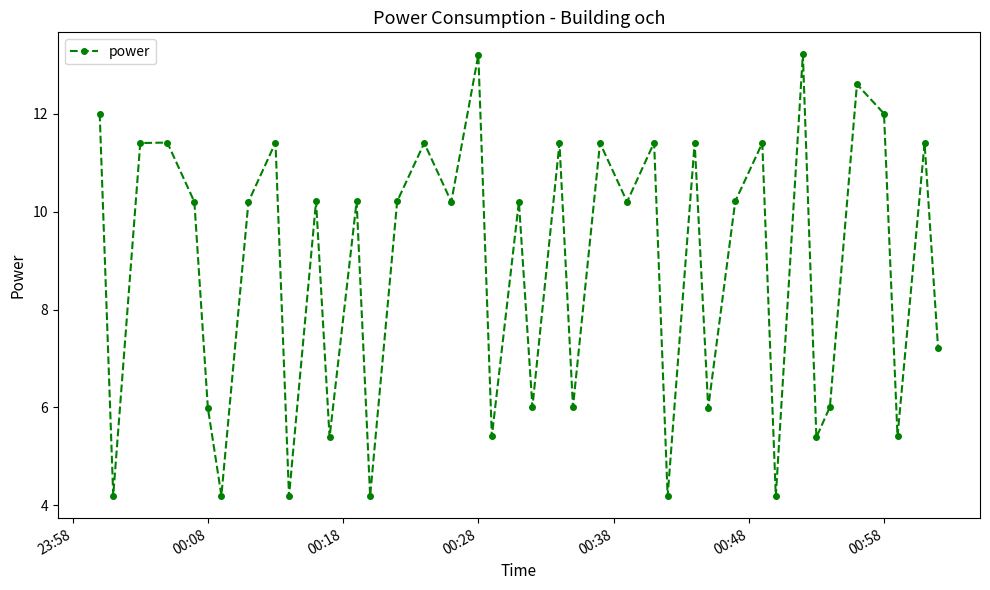

What is the average value?

8.8